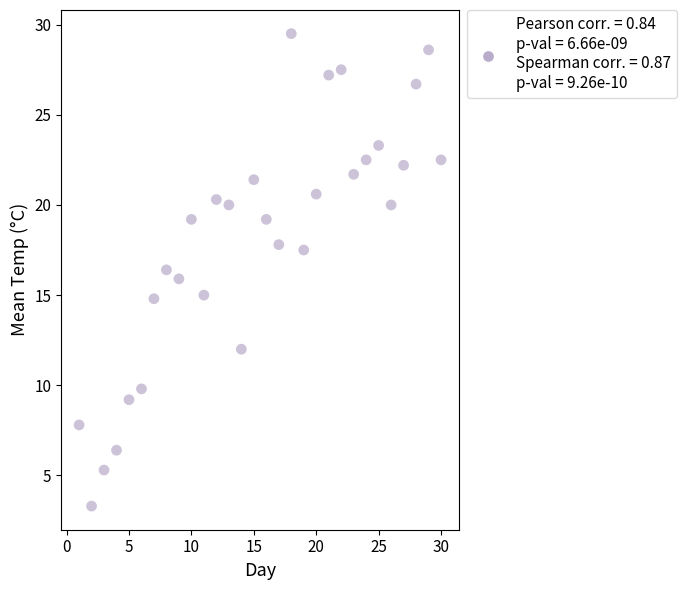

What is the range of X values (max minus min)?

29.0